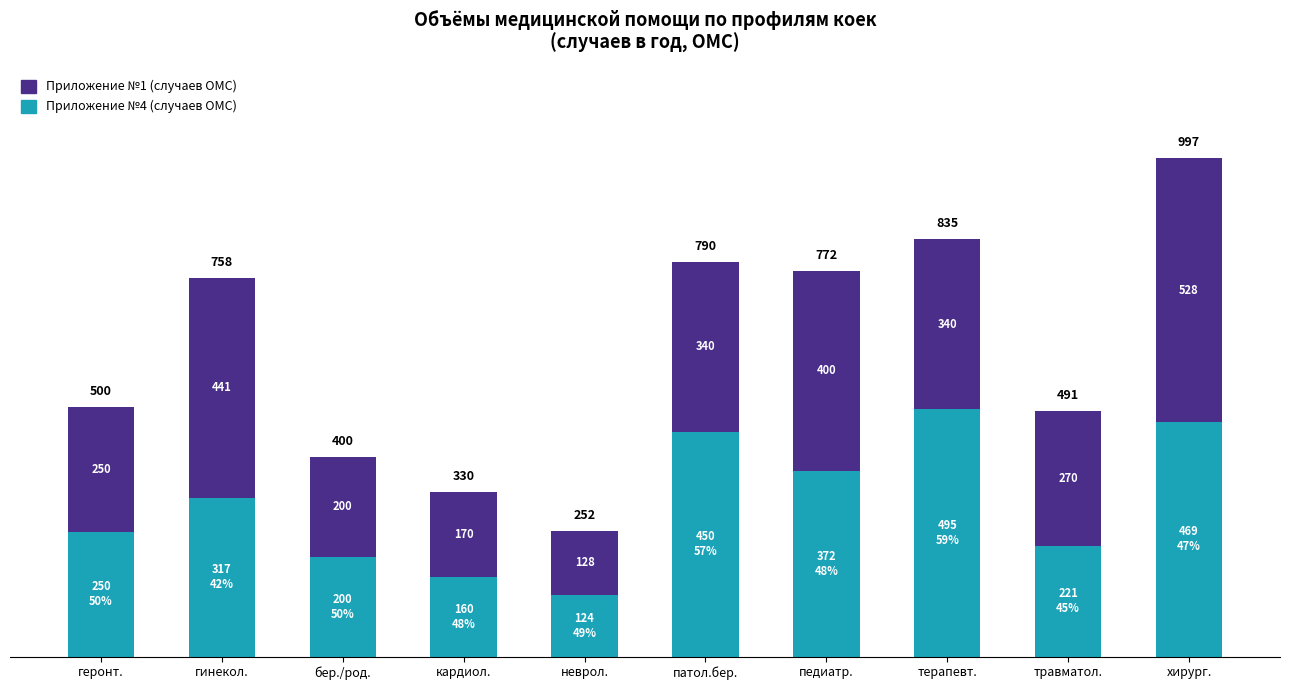

Rank the categories by Приложение №4 (случаев ОМС) value from lowest to highest.

неврол., кардиол., бер./род., травматол., геронт., гинекол., педиатр., патол.бер., хирург., терапевт.